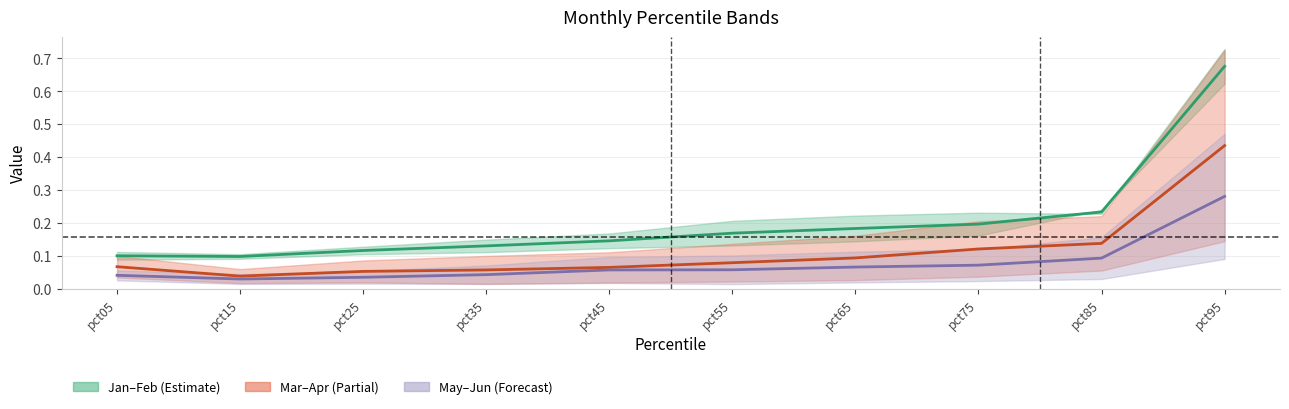

Rank the series by their maximum value, from highest to lowest.

Jan–Feb mid, Mar–Apr mid, May–Jun mid